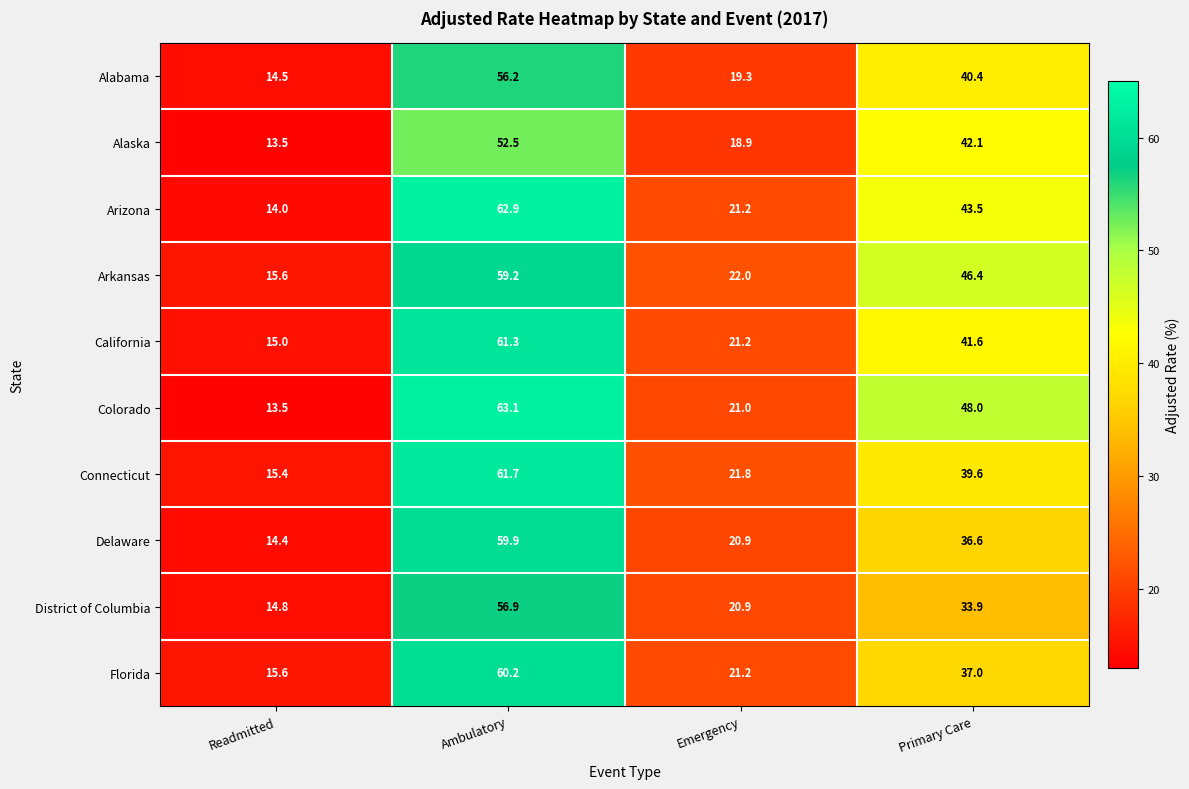

At which category is the sum across all series the highest?

Ambulatory